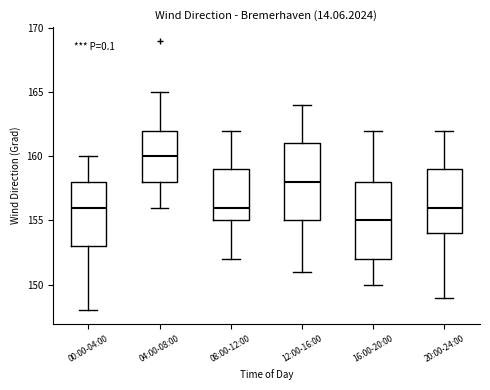

Where does the lower whisker of the box for 20:00-24:00 end on the y-axis? The values are not printed on the chart, so give them approximately, as read against the axis.

149